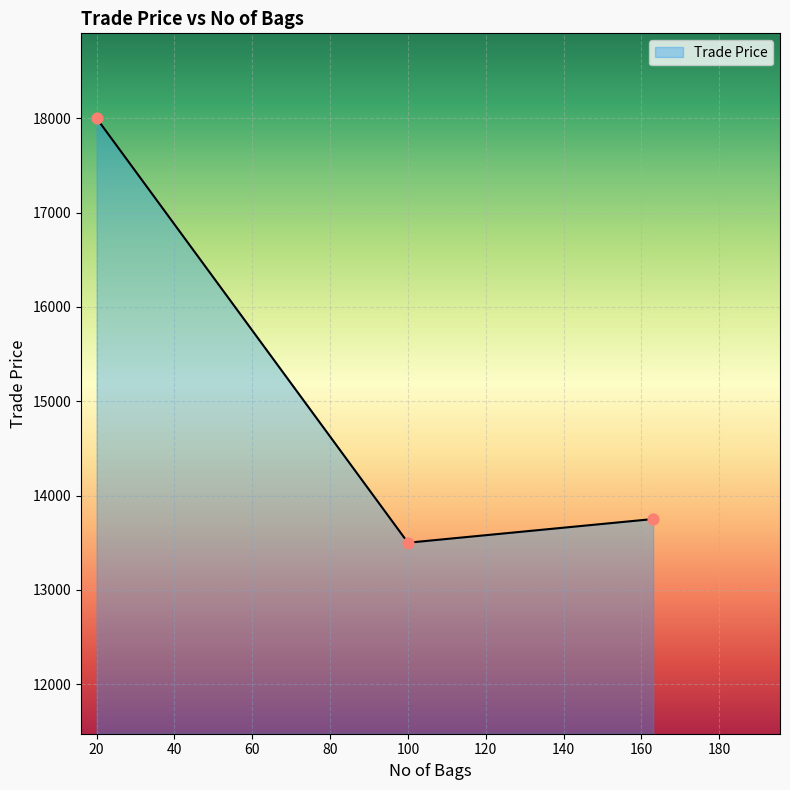

What is the average value?

15084